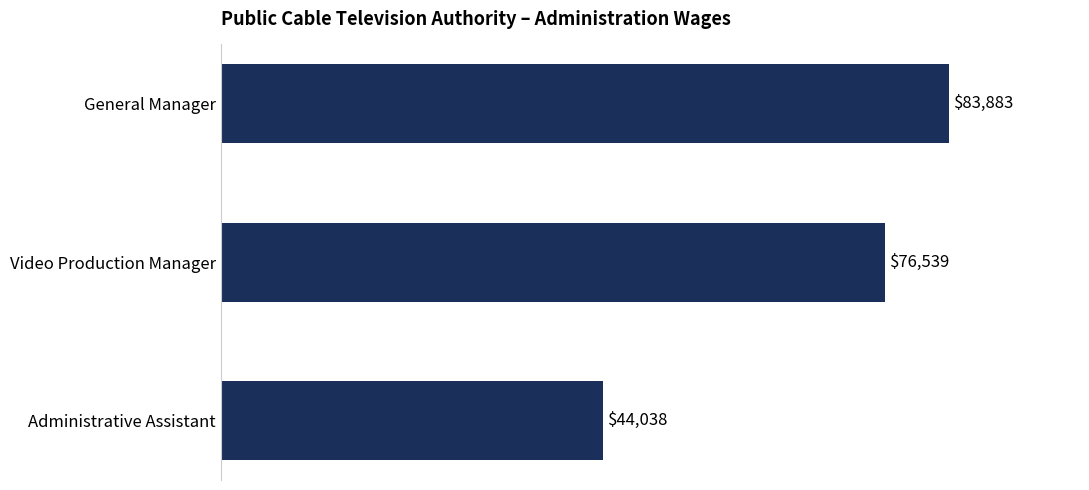

List the labels in order of value, largest first.

General Manager, Video Production Manager, Administrative Assistant